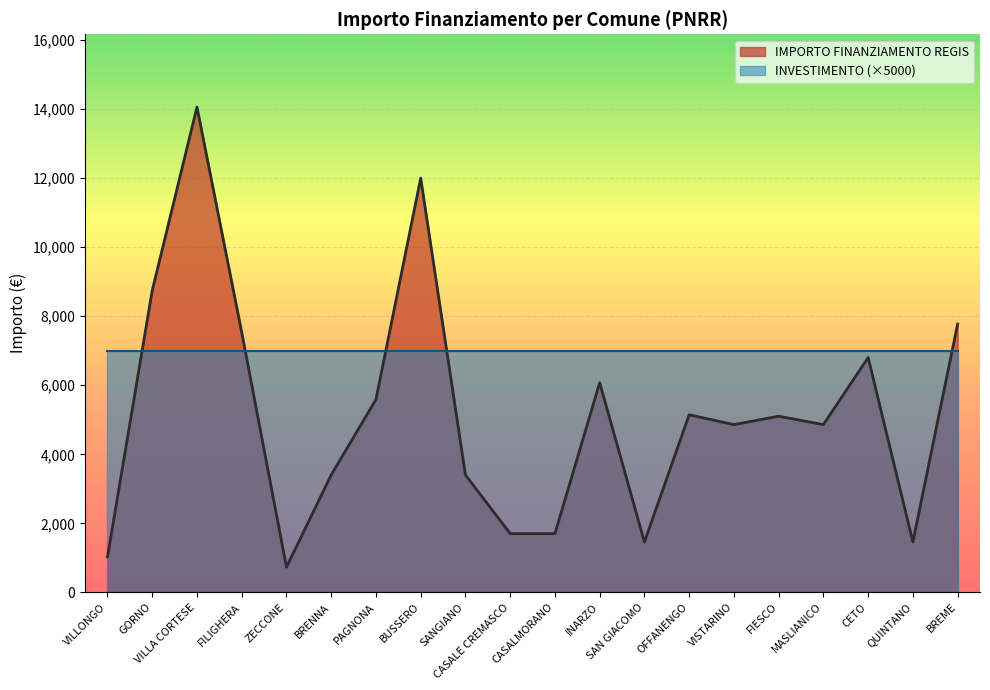

What is the change in value from VILLONGO to BREME?

+6747